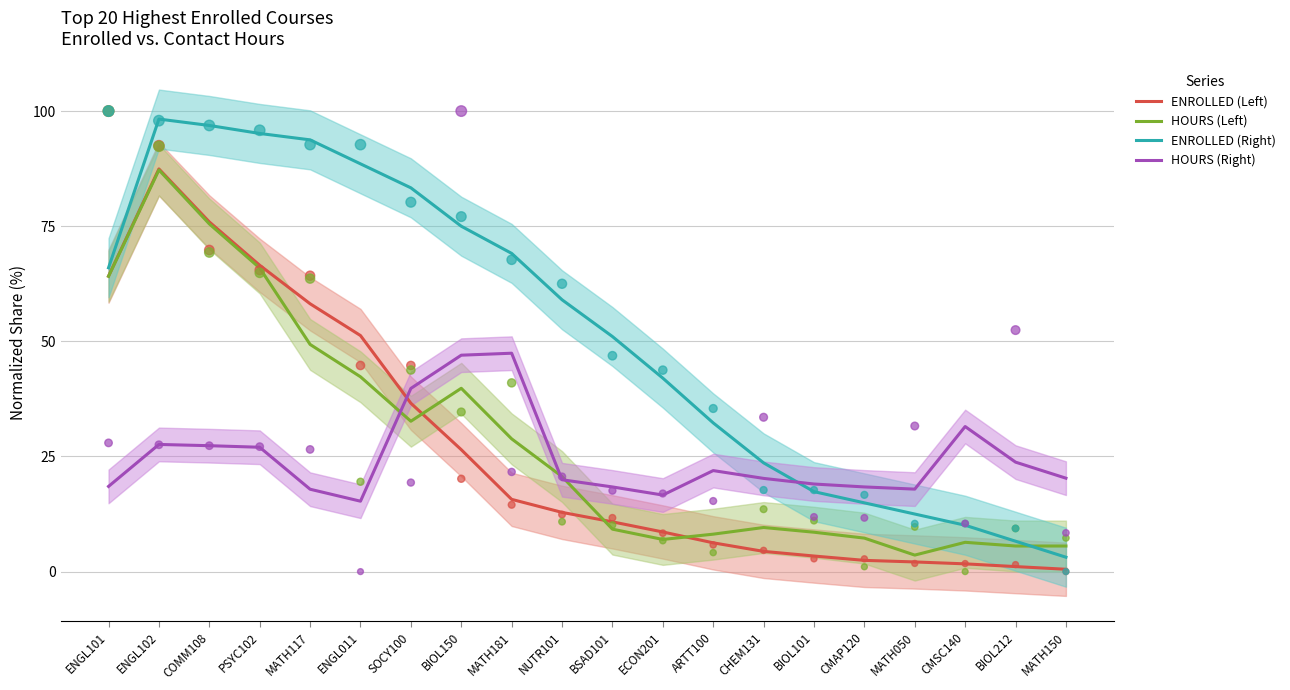

Which series has the largest total across all categories?

ENROLLED (Right)